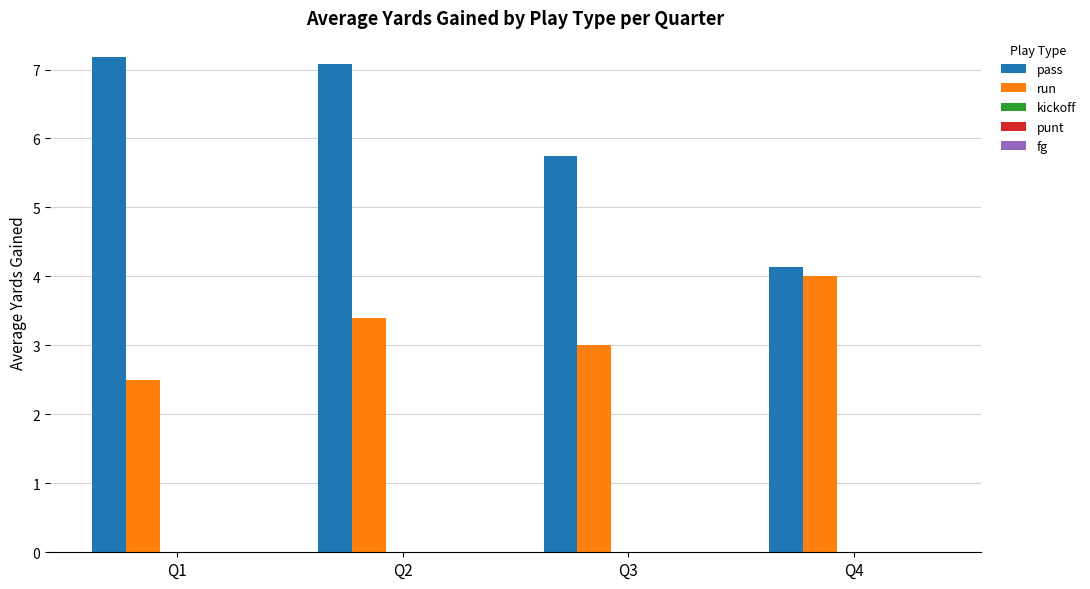

Which series has the widest spread of values?

pass